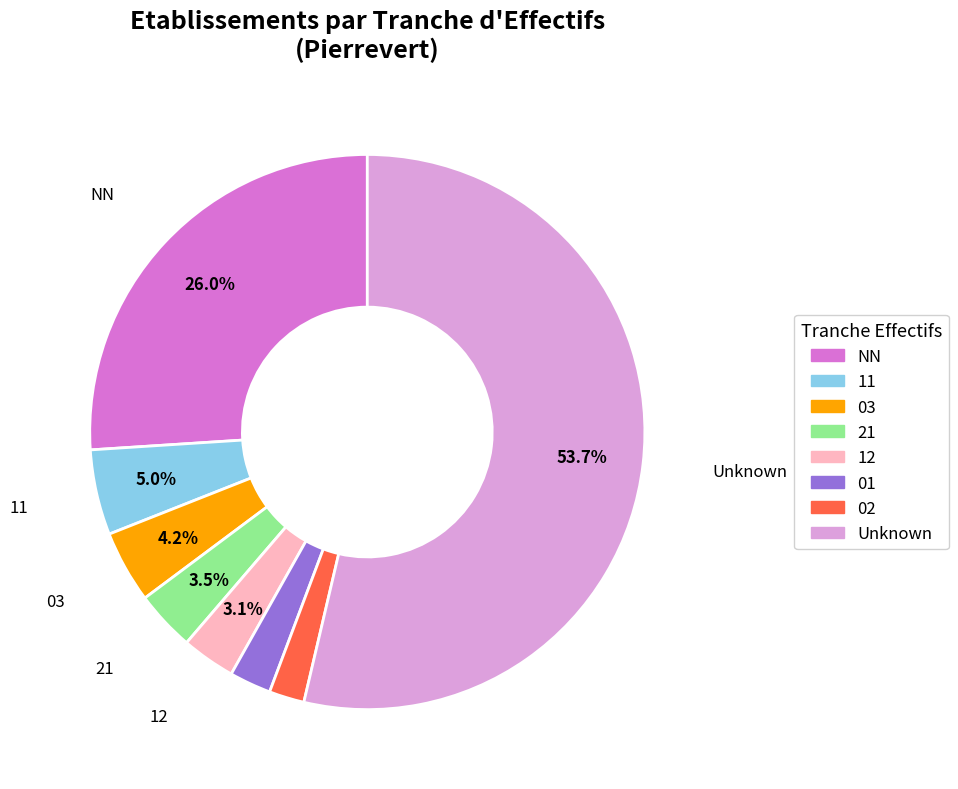

Is there a majority slice in this chart?

Yes